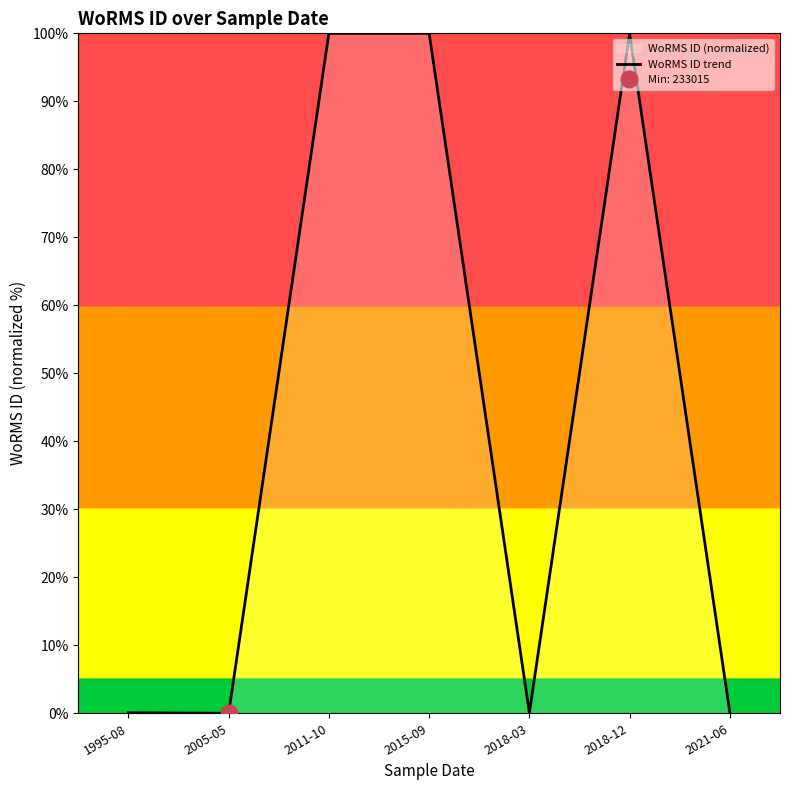

How many lines are shown in the chart?

1